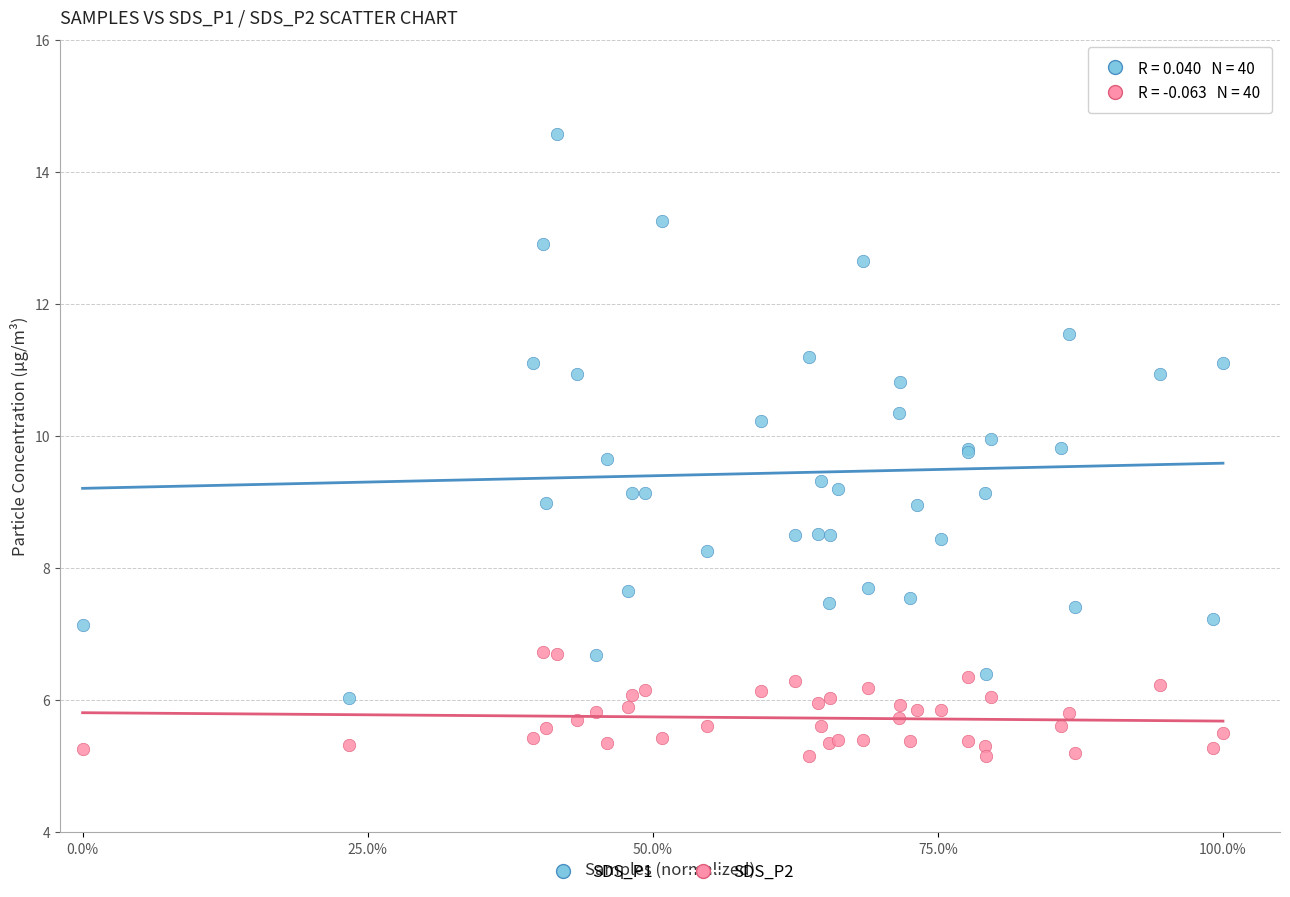

What is the X range (max minus min) for the scatter plot?

1.0